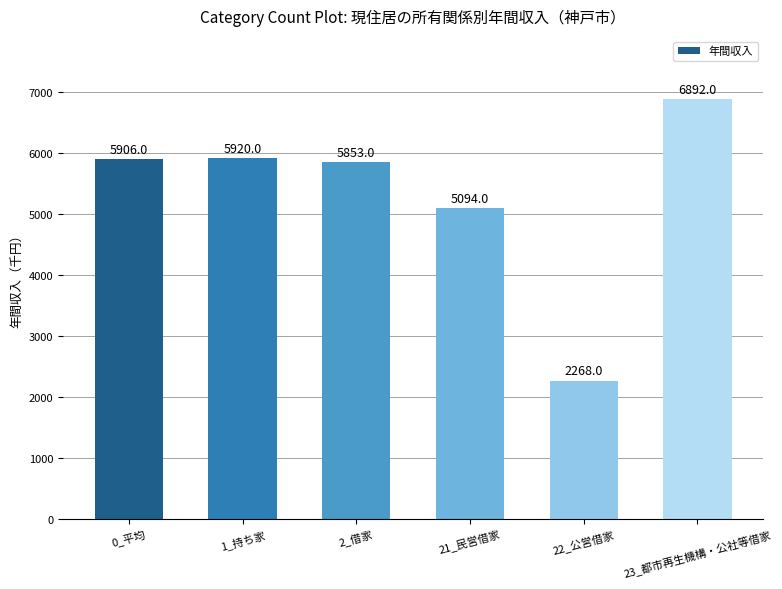

The chart shows a value of 1312 at 22_公営借家. True or false?

False